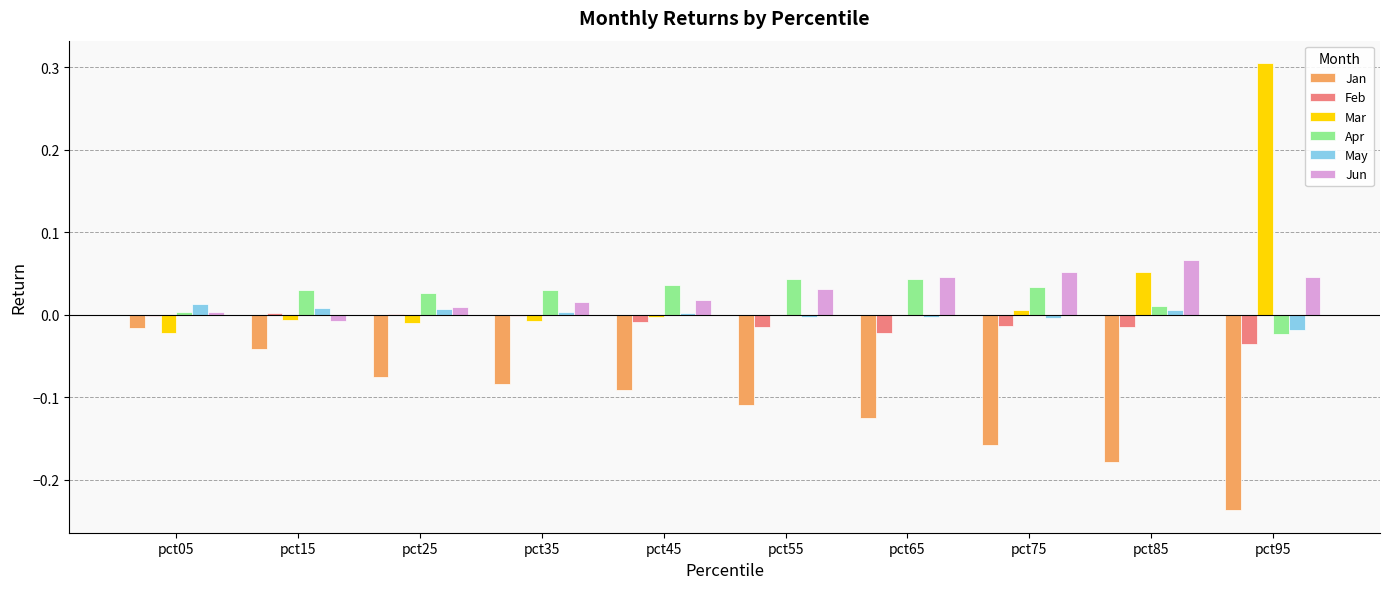

Is it true that May equals 0.0 at pct05?

True